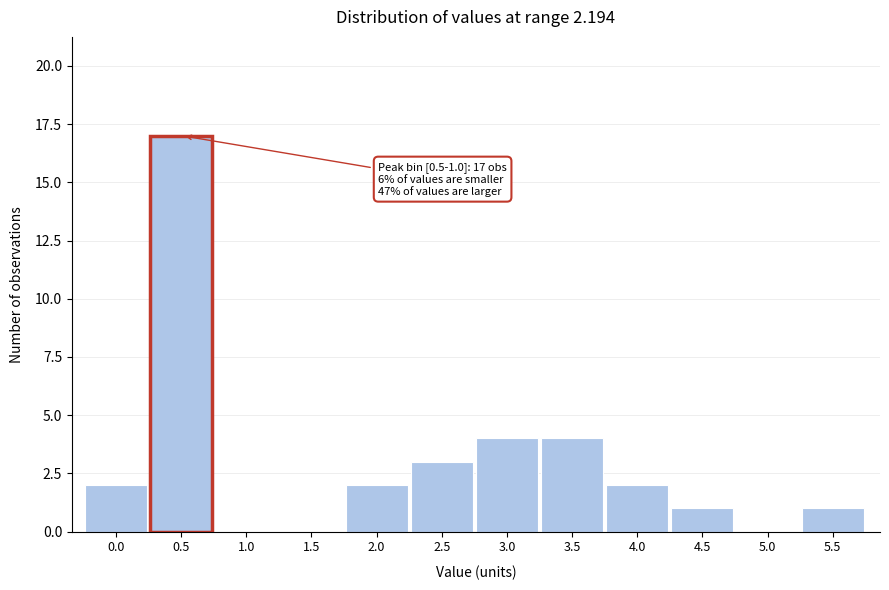

Reading left to right, transcribe all the data shown in this chart.

0.0=2	0.5=17	1.0=0	1.5=0	2.0=2	2.5=3	3.0=4	3.5=4	4.0=2	4.5=1	5.0=0	5.5=1